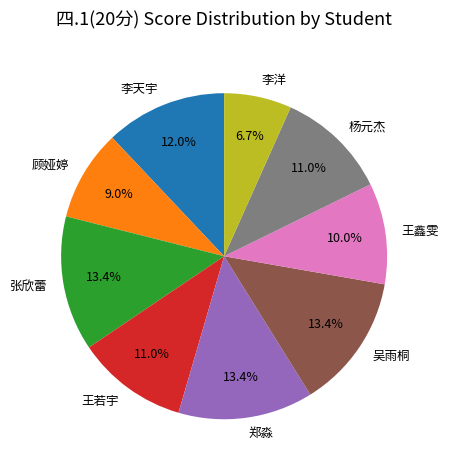

Between 王若宇 and 李天宇, which is larger?

李天宇